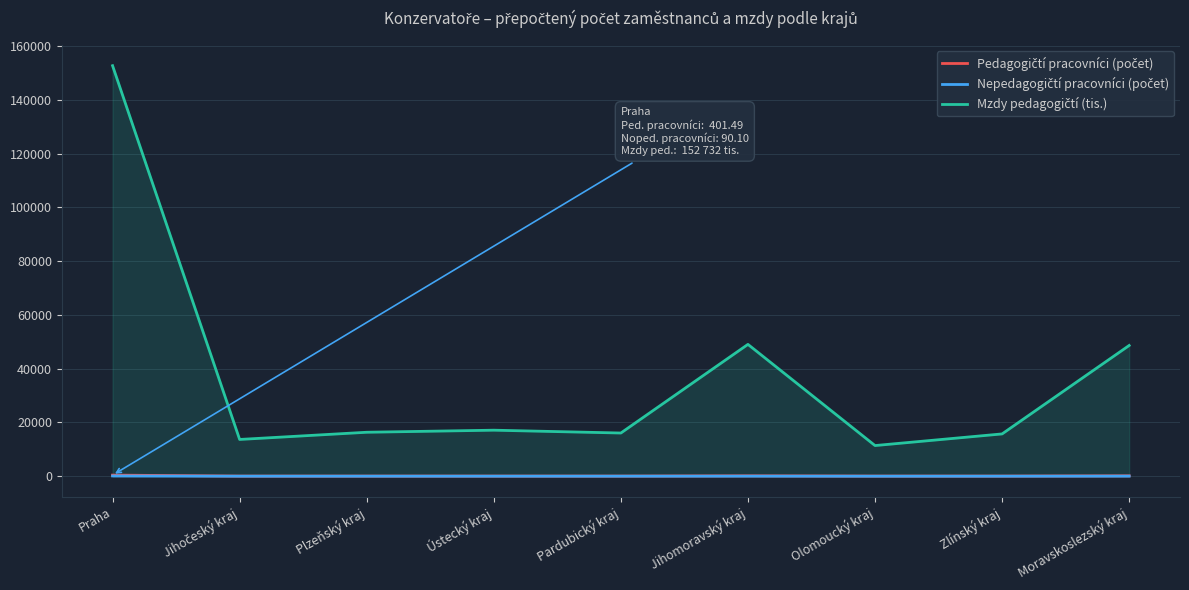

Rank the series at Jihomoravský kraj from lowest to highest value.

Nepedagogičtí pracovníci (počet), Pedagogičtí pracovníci (počet), Mzdy pedagogičtí (tis.)